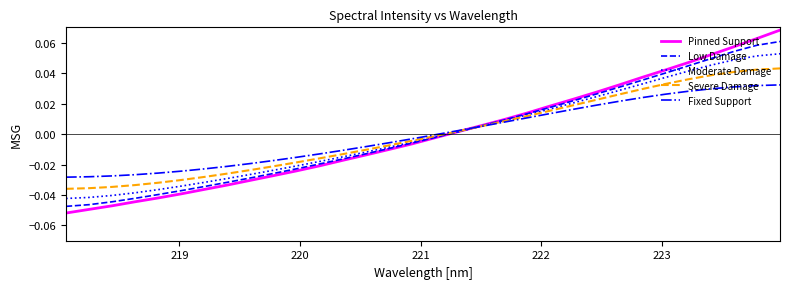

List the series in order of their peak value, lowest first.

Fixed Support, Severe Damage, Moderate Damage, Low Damage, Pinned Support